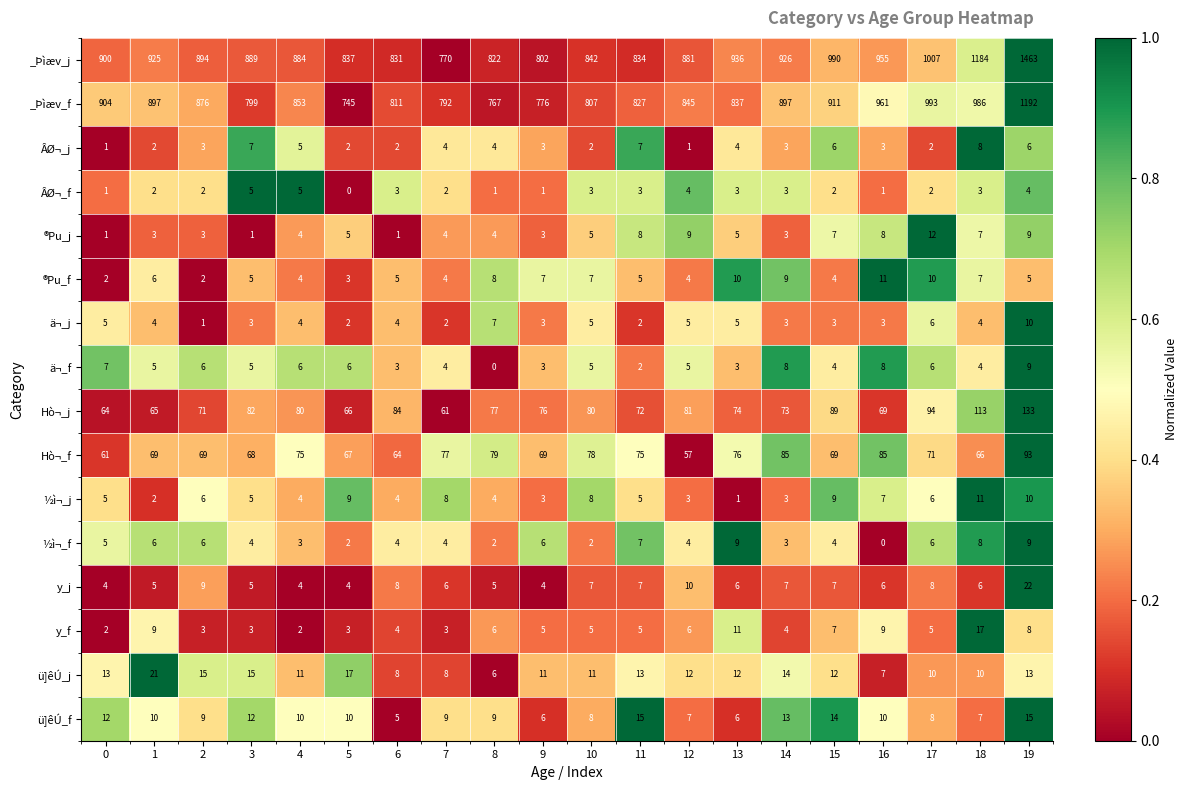

The value of Hò¬_f at 11 is 45. True or false?

False